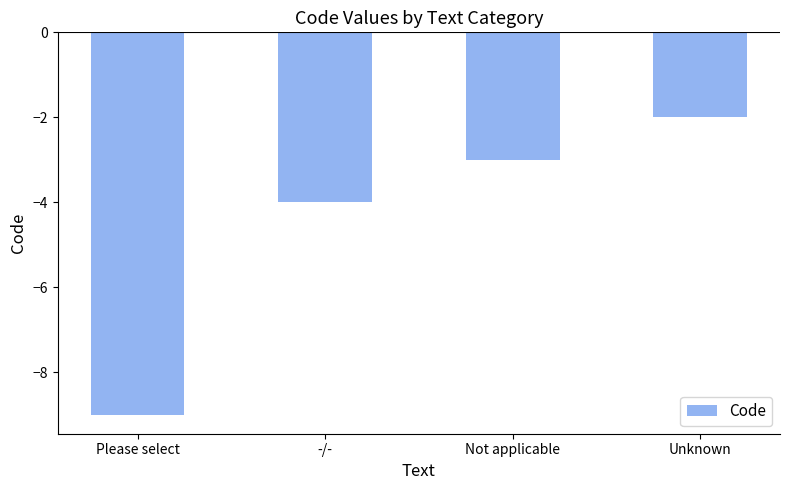

Which has a higher value, -/- or Not applicable?

Not applicable